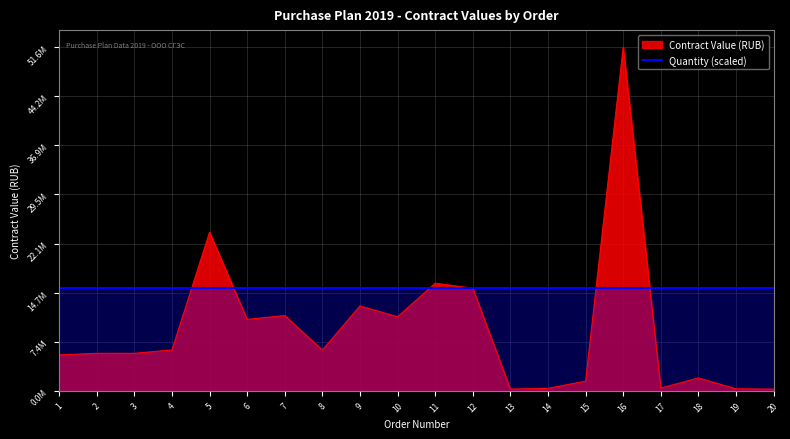

What is the difference between the second highest and minimum values?

23568580.8